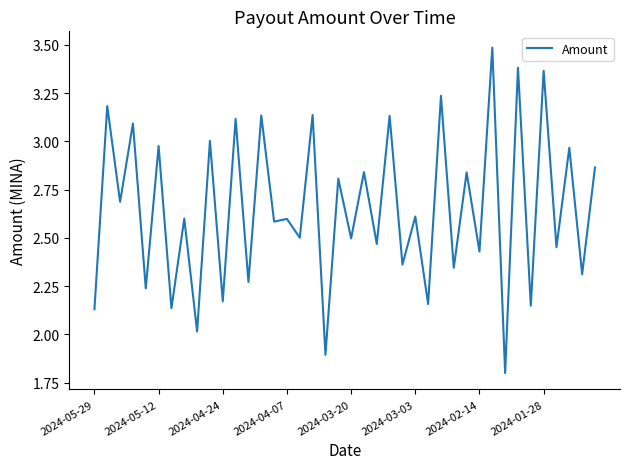

What is the greatest value displayed?

3.5